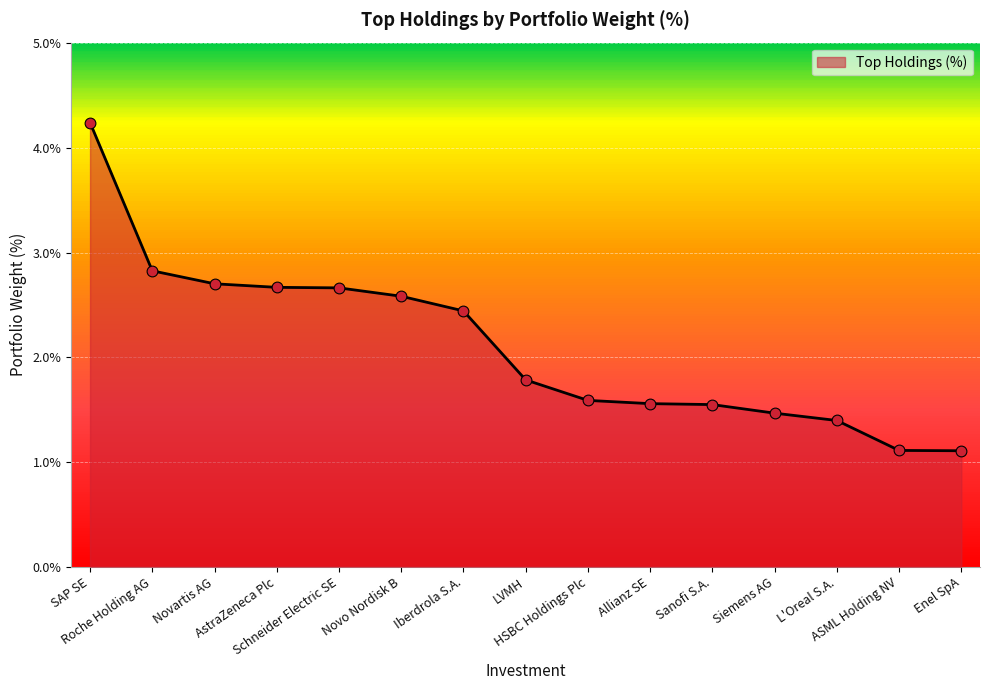

Approximately how many times larger is the value at Allianz SE compared to Sanofi S.A.?

1.0